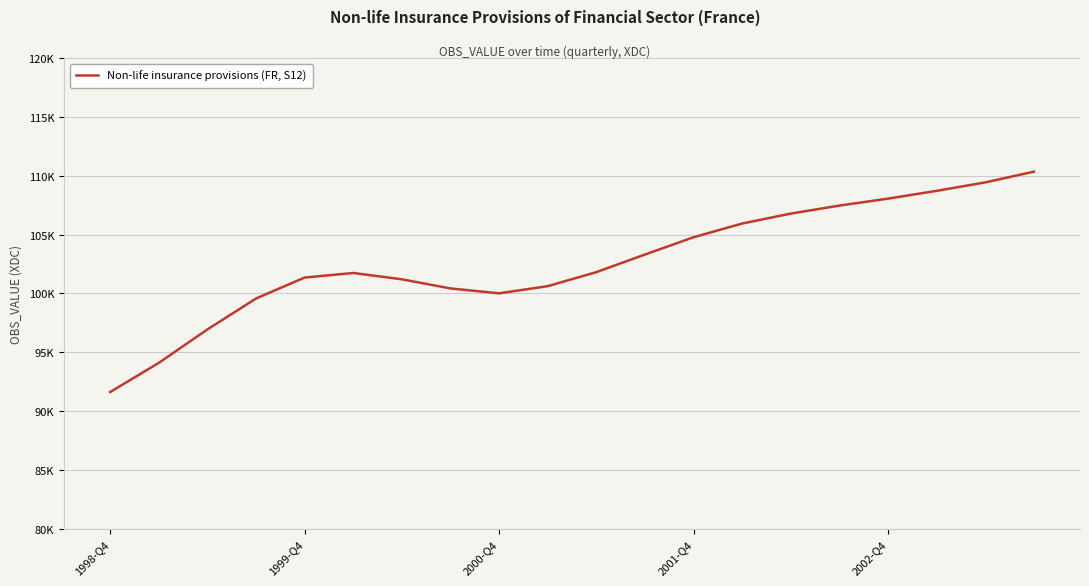

How many points are higher than both their immediate neighbors (excluding endpoints)?

1